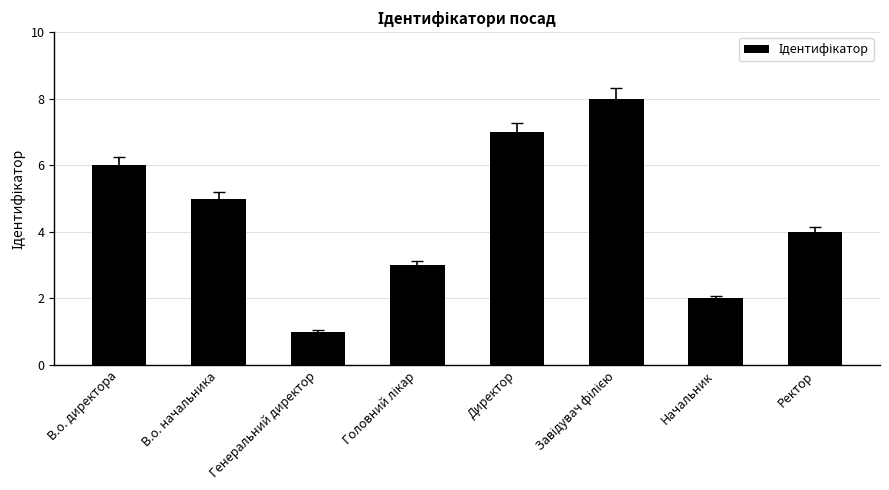

How many categories are shown in the chart?

8